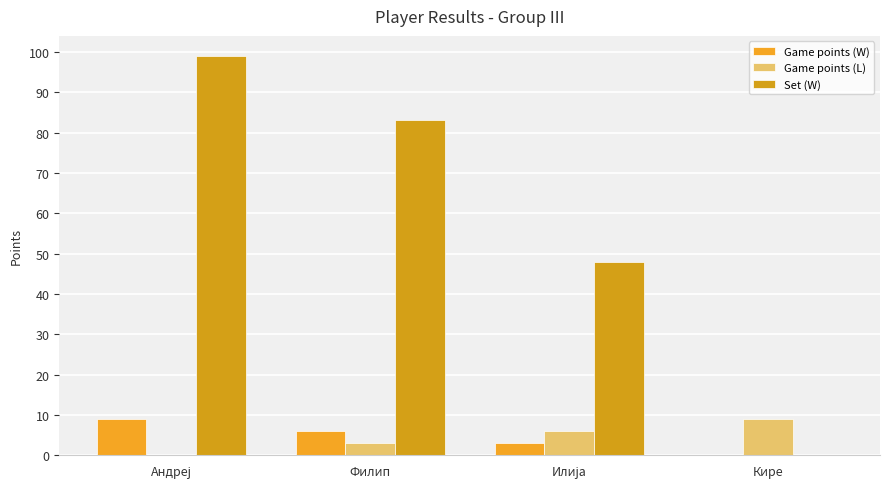

What is the sum of the Game points (L) values at Андреј and Кире?

9